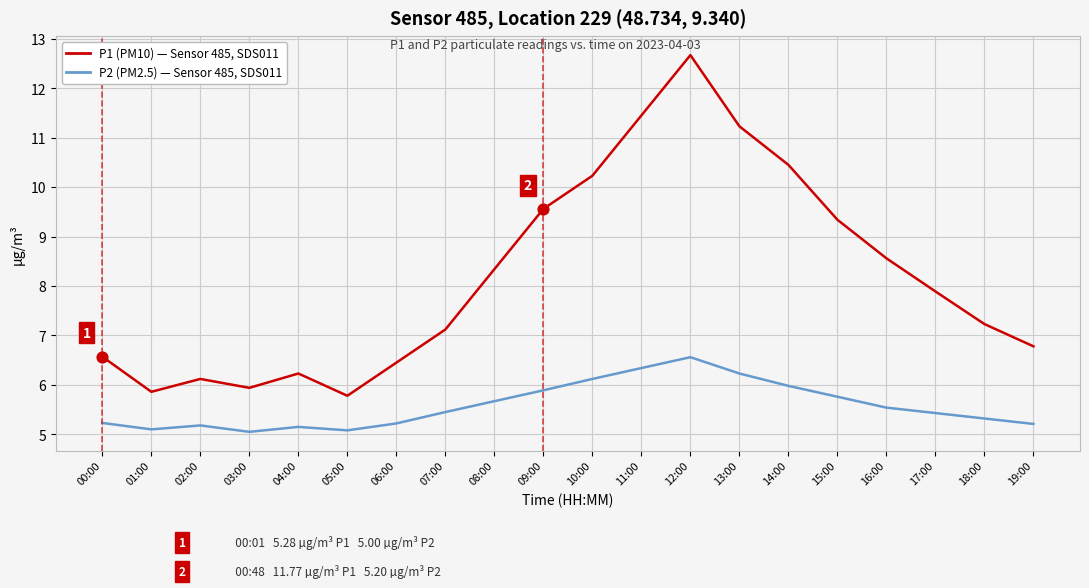

What is the difference between the highest and lowest values at 00:00?

1.3